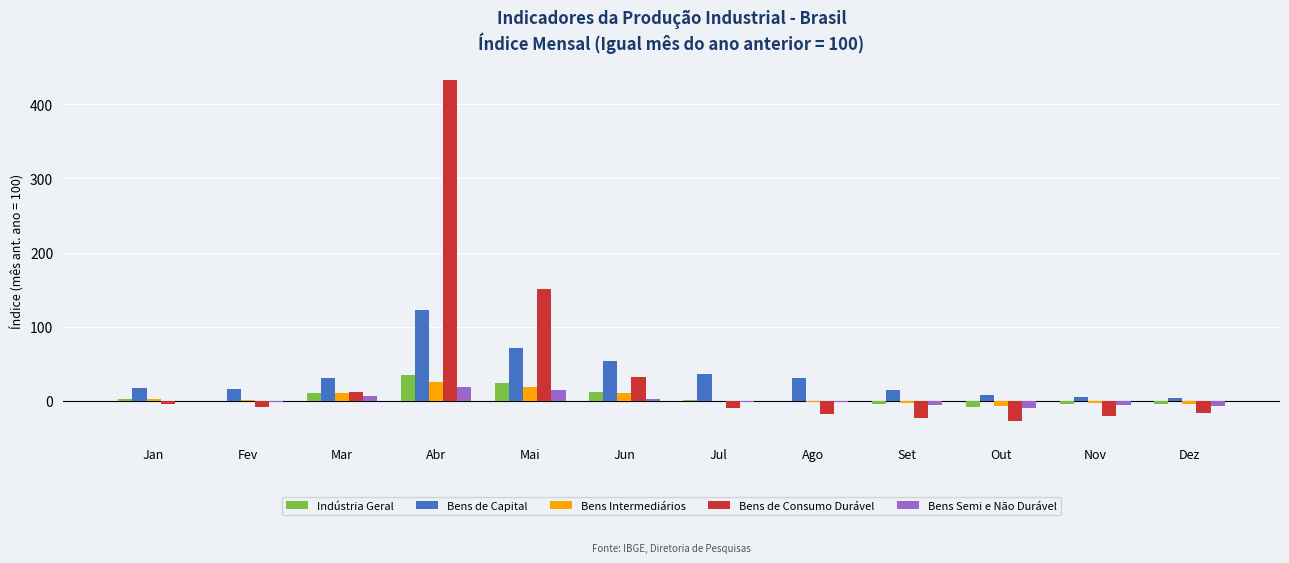

What are all the series names shown in the legend?

Indústria Geral, Bens de Capital, Bens Intermediários, Bens de Consumo Durável, Bens Semi e Não Durável